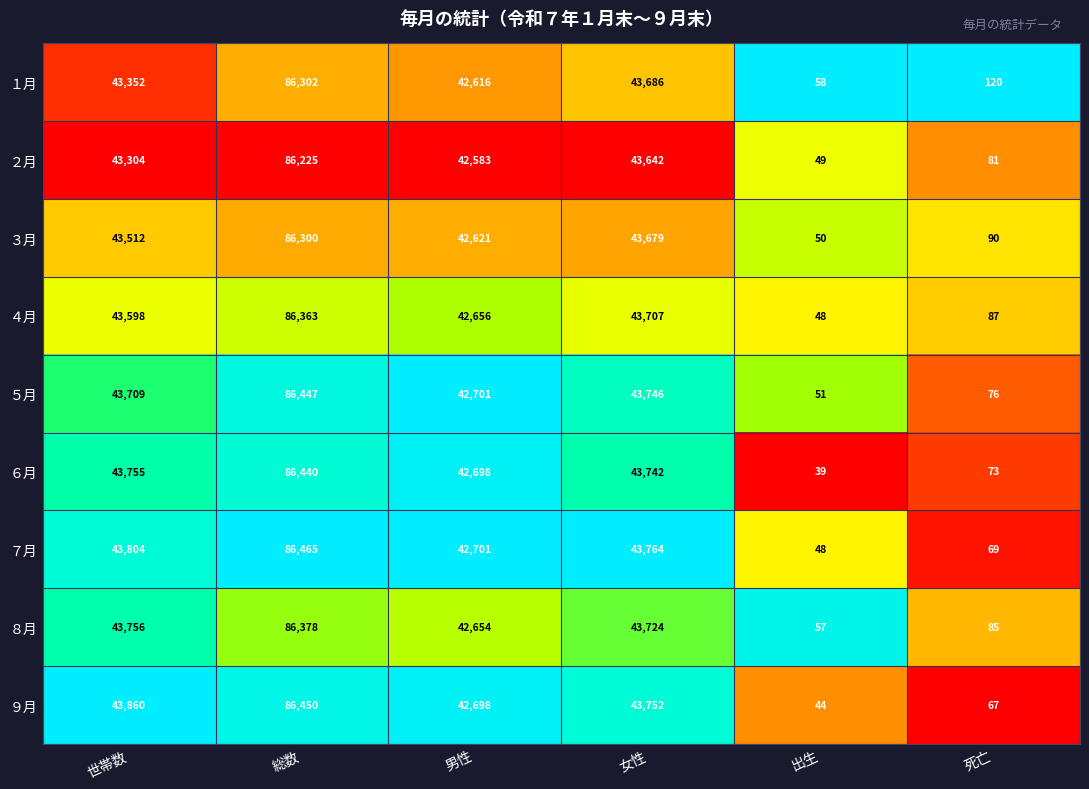

What is the maximum value shown in the chart?

86465